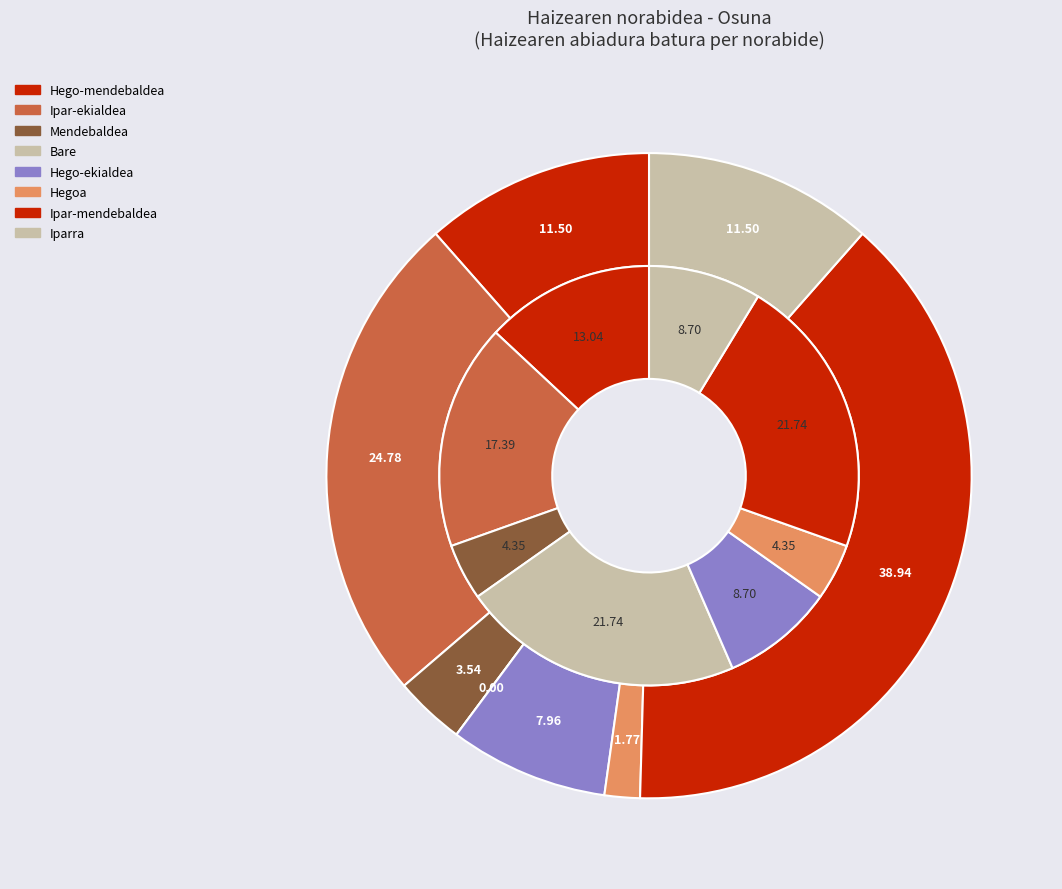

Between Bare and Hego-mendebaldea, which is larger?

Hego-mendebaldea